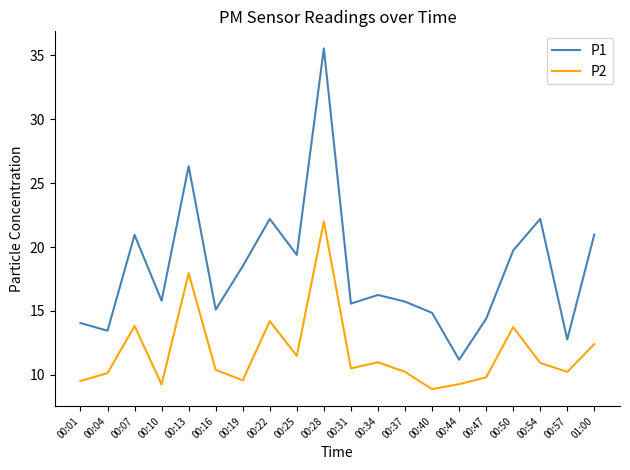

What position from the left is 00:04?

2